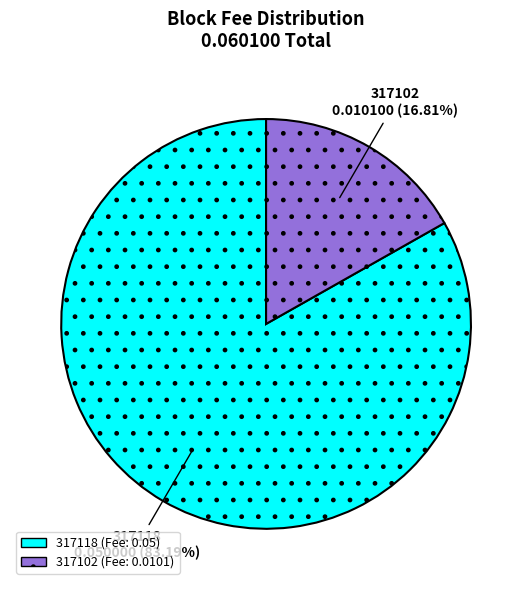

To the nearest percent, what portion does 317102 represent?

17%